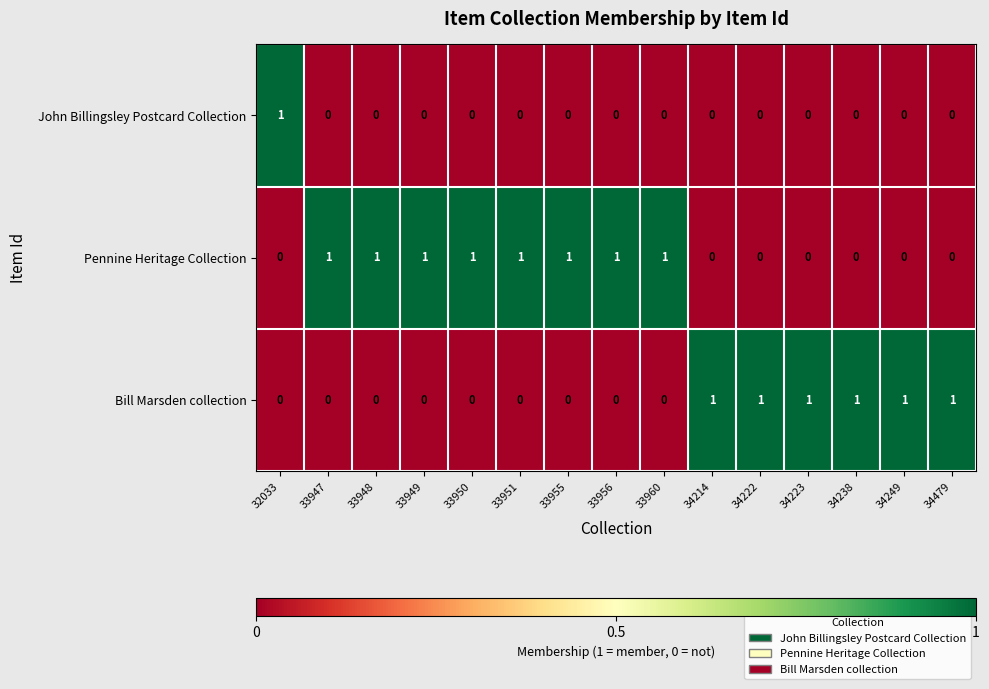

True or false: Pennine Heritage Collection has a value of 1 at 33948.

True